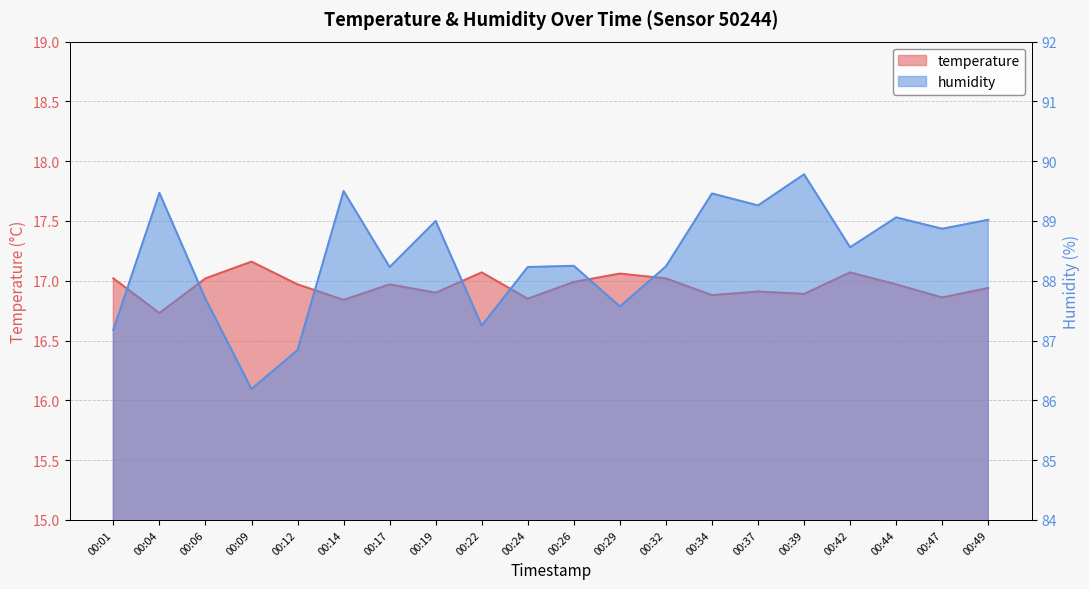

How many categories are shown in the chart?

20